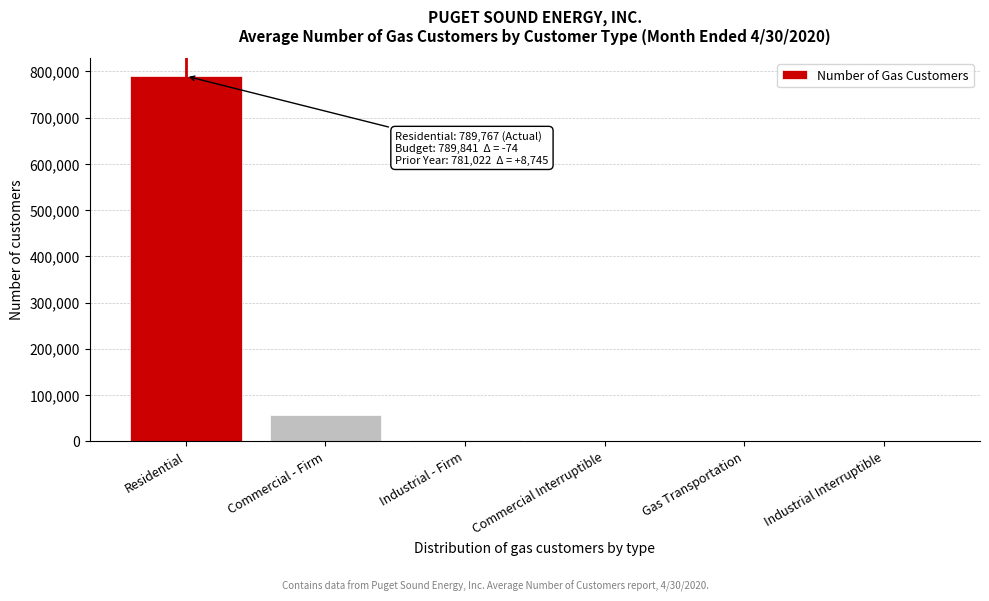

Which category has the highest value across all series?

Residential